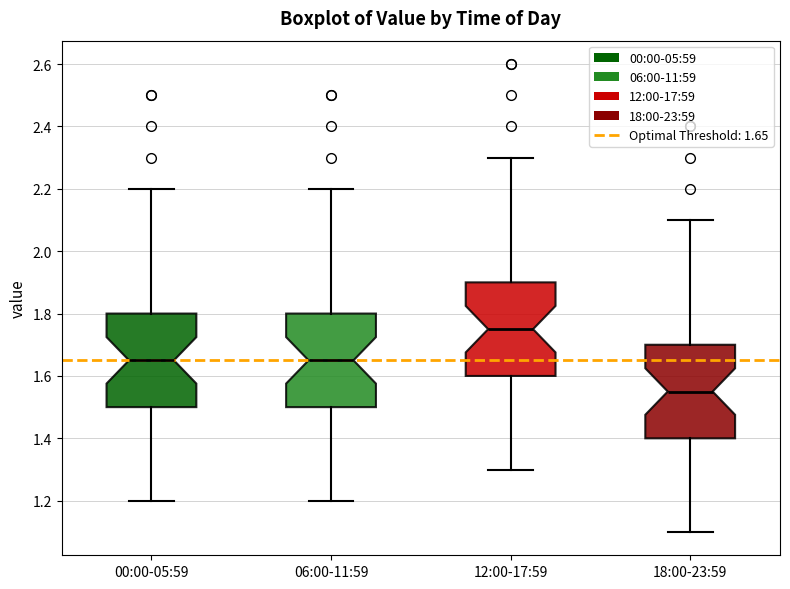

Where is the lower edge of the box for 00:00-05:59 on the y-axis? The values are not printed on the chart, so give them approximately, as read against the axis.

1.50